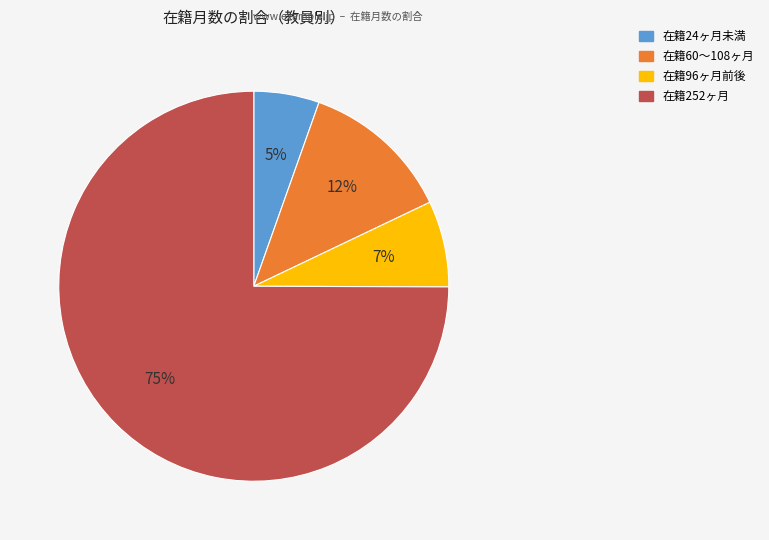

To the nearest percent, what is the average slice percentage?

25%